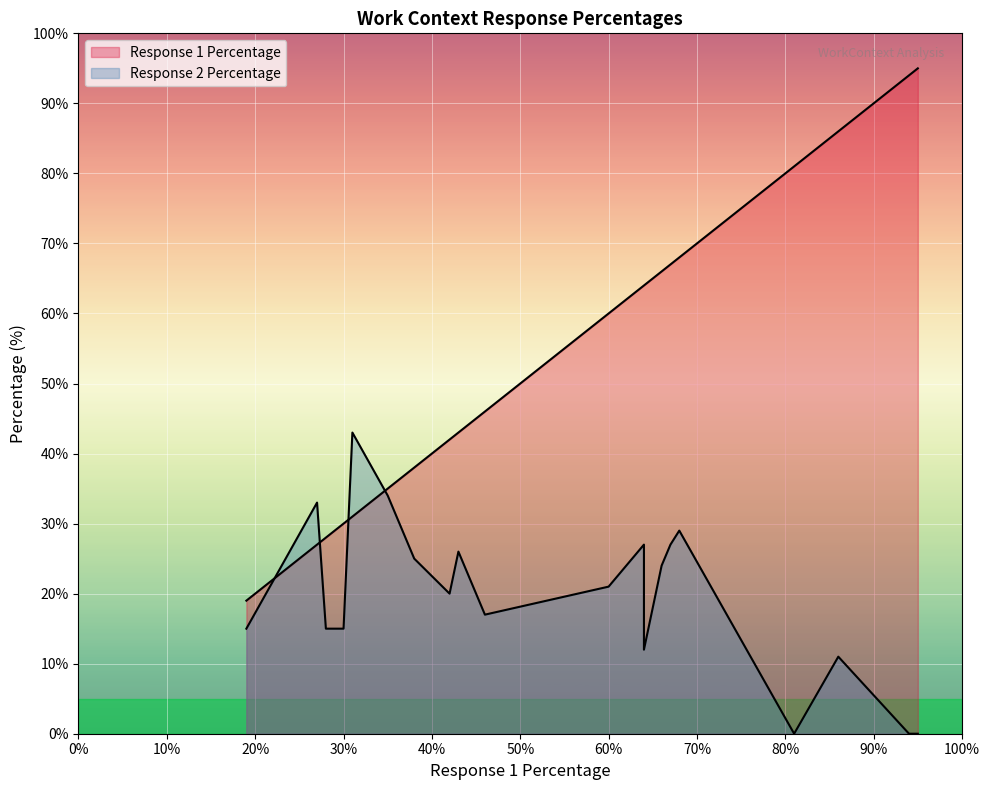

List the series in order of their overall mean, lowest first.

Response 2 Percentage, Response 1 Percentage